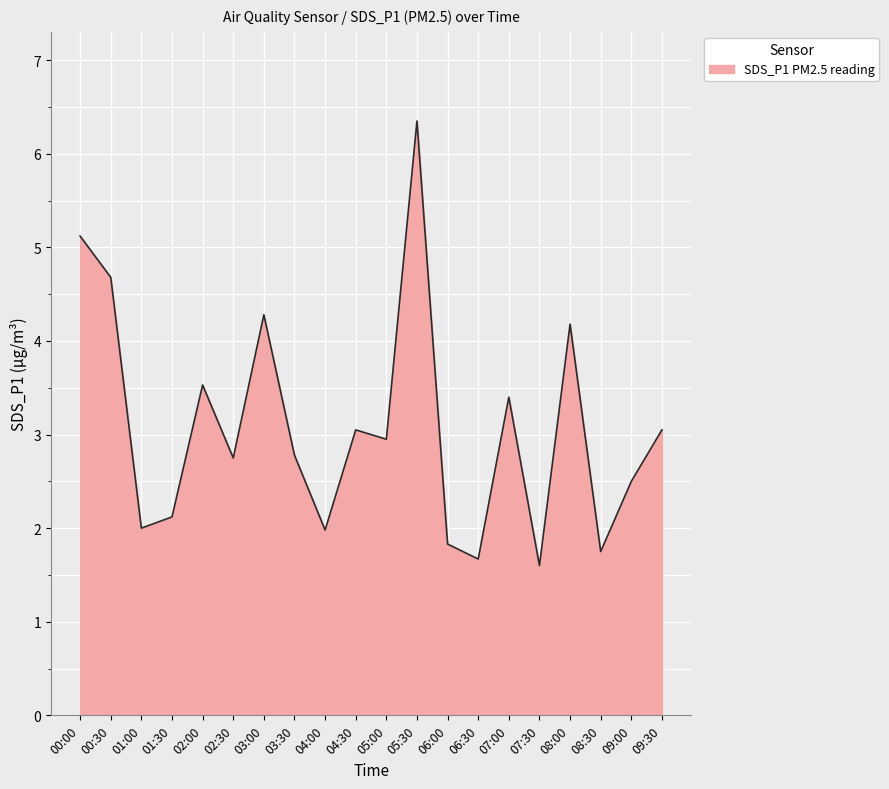

Approximately how many times larger is the value at 07:00 compared to 02:30?

1.2